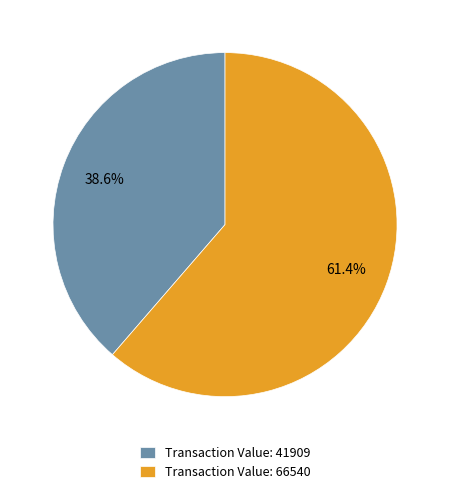

Count the number of slices in the pie.

2